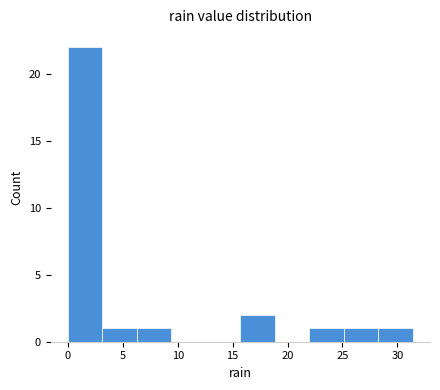

Which range on the x-axis has the tallest bar?

0.0 to 3.0